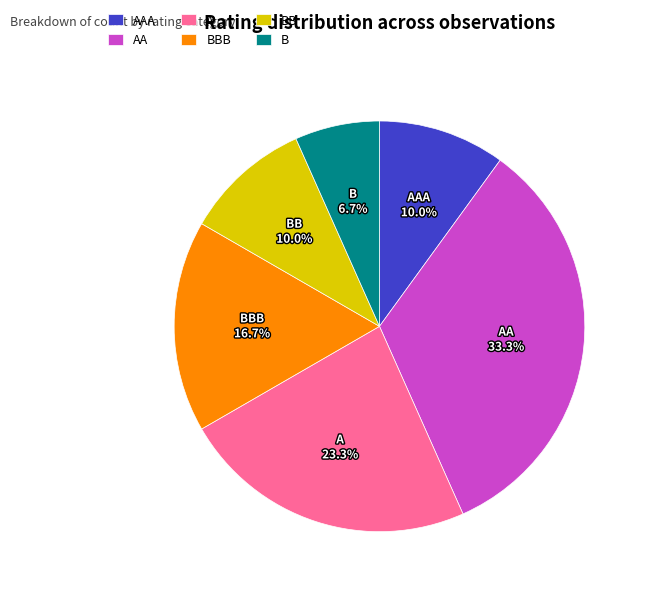

To the nearest percent, what is the combined percentage of BBB and BB?

27%